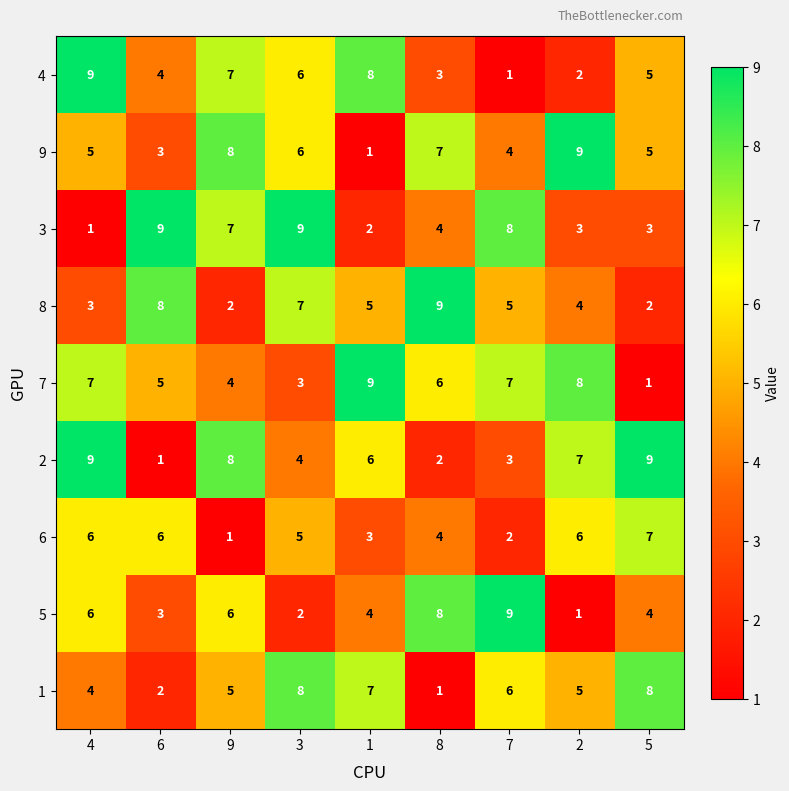

At which label does 4 reach its peak?

4